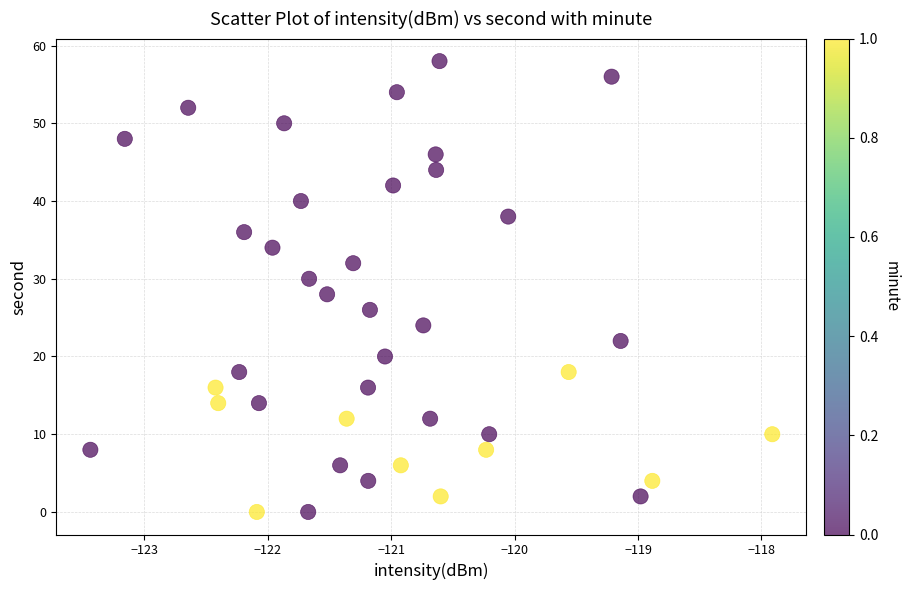

What is the range of Y values (max minus min)?

58